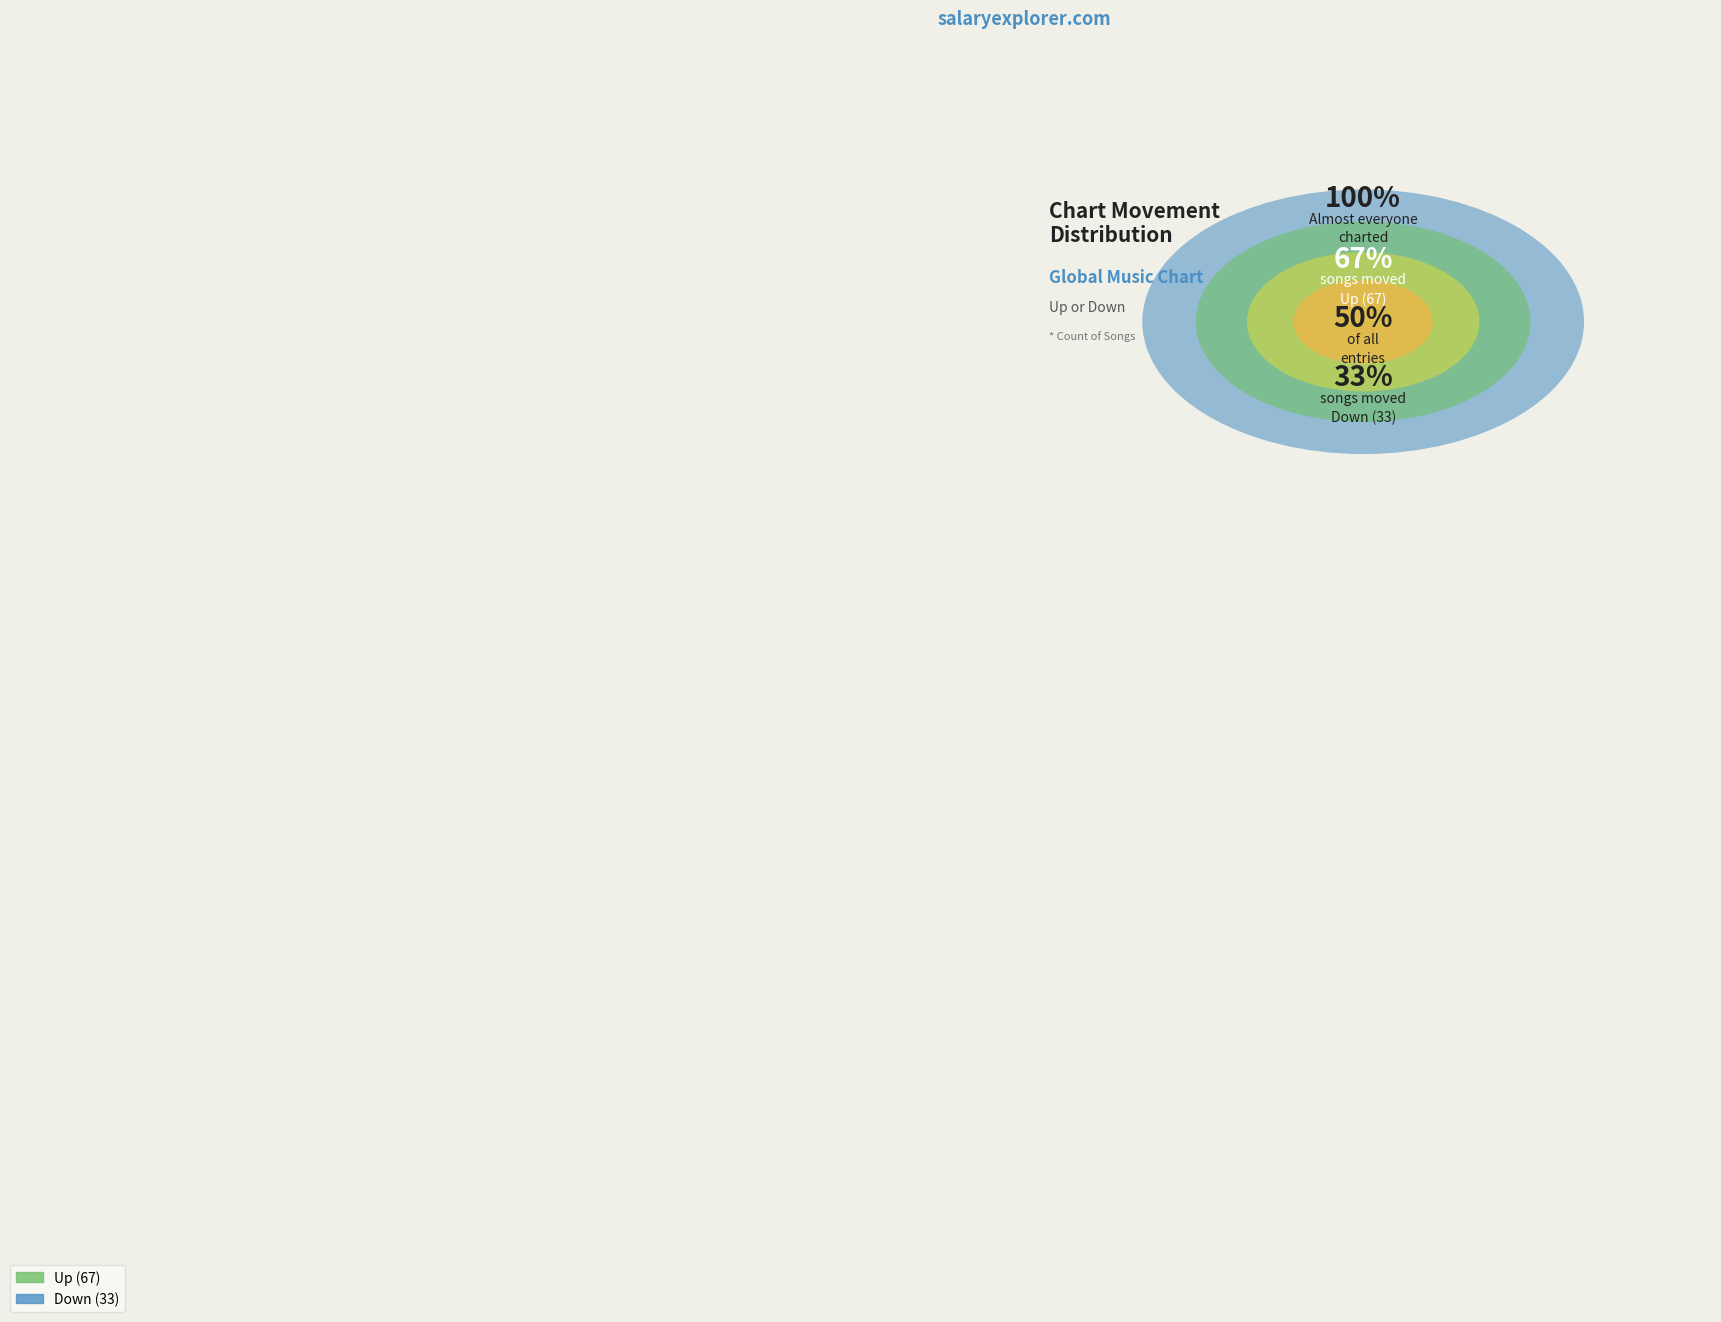

Rank the categories by value from lowest to highest.

down, up